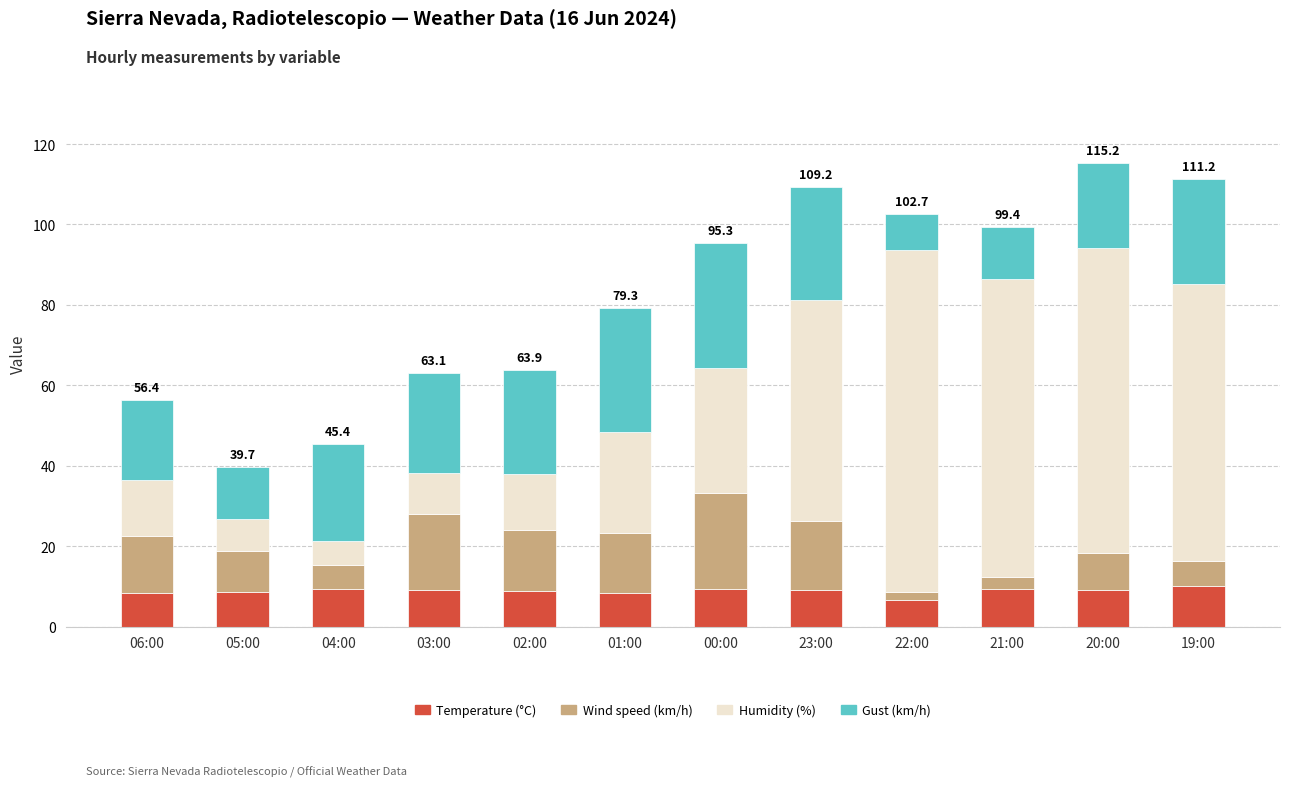

What is the highest value of the Temperature (°C) series?

10.2